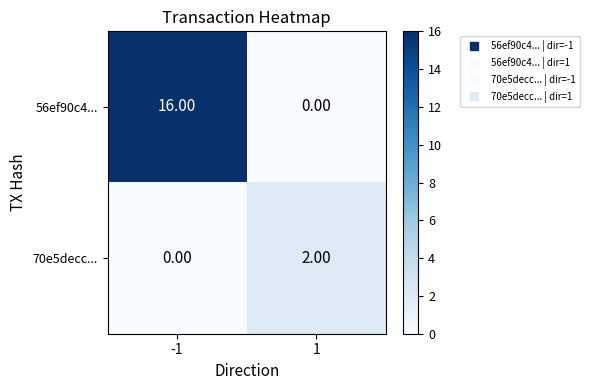

At -1, list the series in order from largest to smallest.

56ef90c4..., 70e5decc...